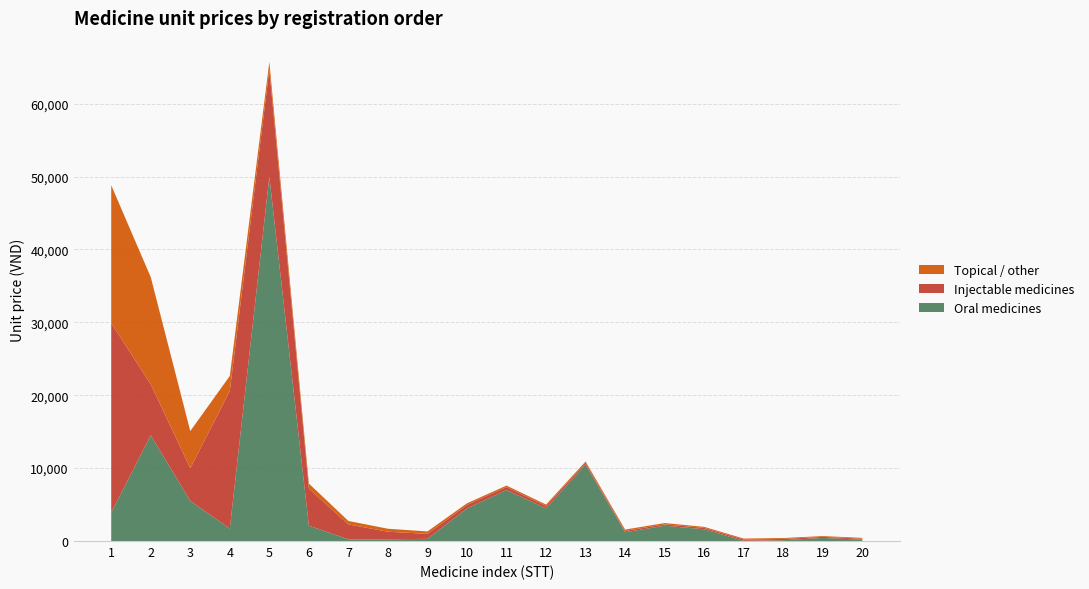

Reading right to left, what are all the values shown in this chart?

Oral medicines: 20=184	19=424	18=113	17=20	16=1617	15=2100	14=1195	13=10500	12=4480	11=7000	10=4480	9=300	8=240	7=231	6=2100	5=50000	4=1699	3=5500	2=14500	1=3906
Injectable medicines: 20=138	19=141	18=176	17=181	16=184	15=187	14=197	13=226	12=336	11=409	10=472	9=681	8=1035	7=2049	6=5100	5=14700	4=18900	3=4480	2=7000	1=26000
Topical / other: 20=107	19=113	18=121	17=138	16=141	15=176	14=181	13=184	12=187	11=197	10=226	9=336	8=409	7=472	6=681	5=1035	4=2049	3=5100	2=14700	1=18900